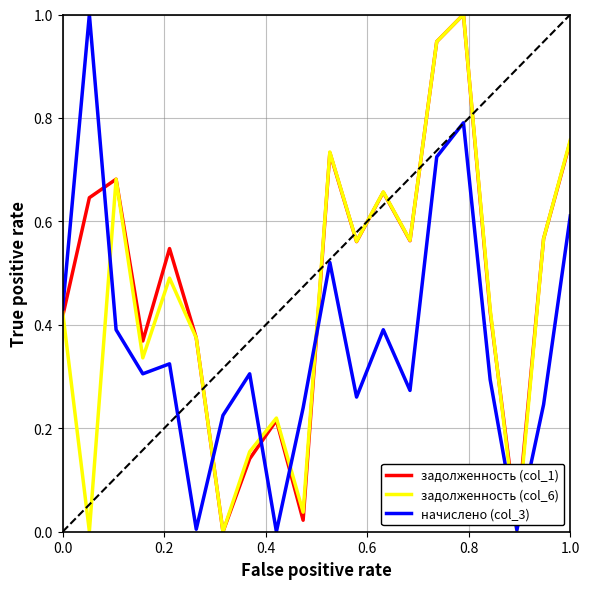

List the series in order of their overall mean, highest first.

задолженность (col_1), задолженность (col_6), начислено (col_3)